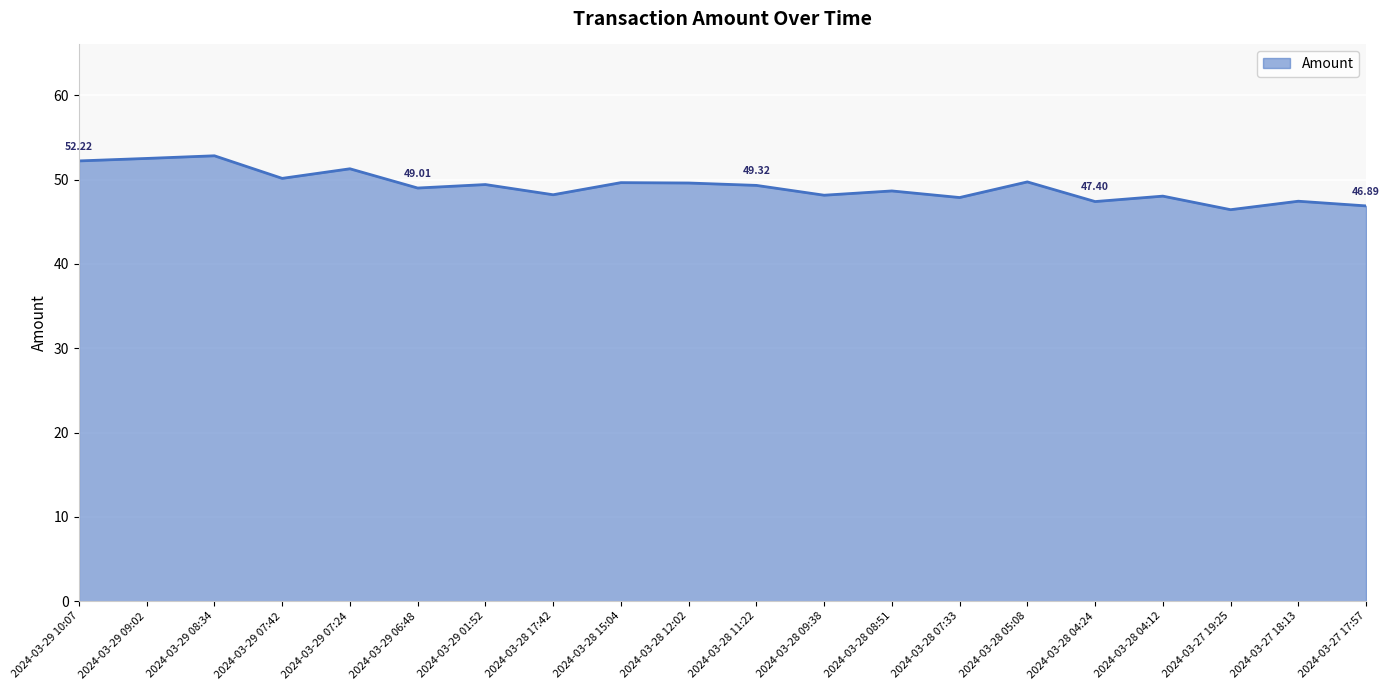

What is the ratio of the value at 2024-03-27 18:13 to the value at 2024-03-28 09:38?

1.0